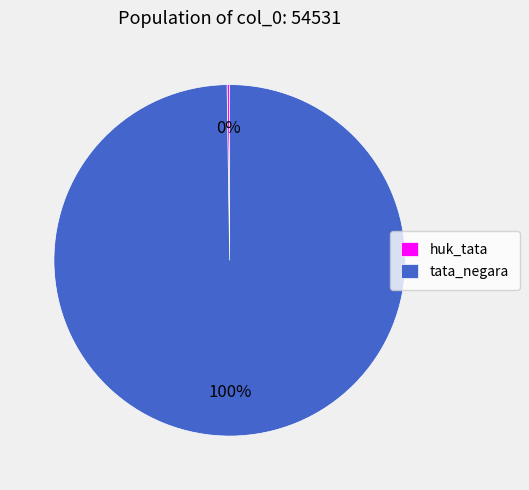

To the nearest percent, what is the difference between the largest and smallest slice percentages?

100%